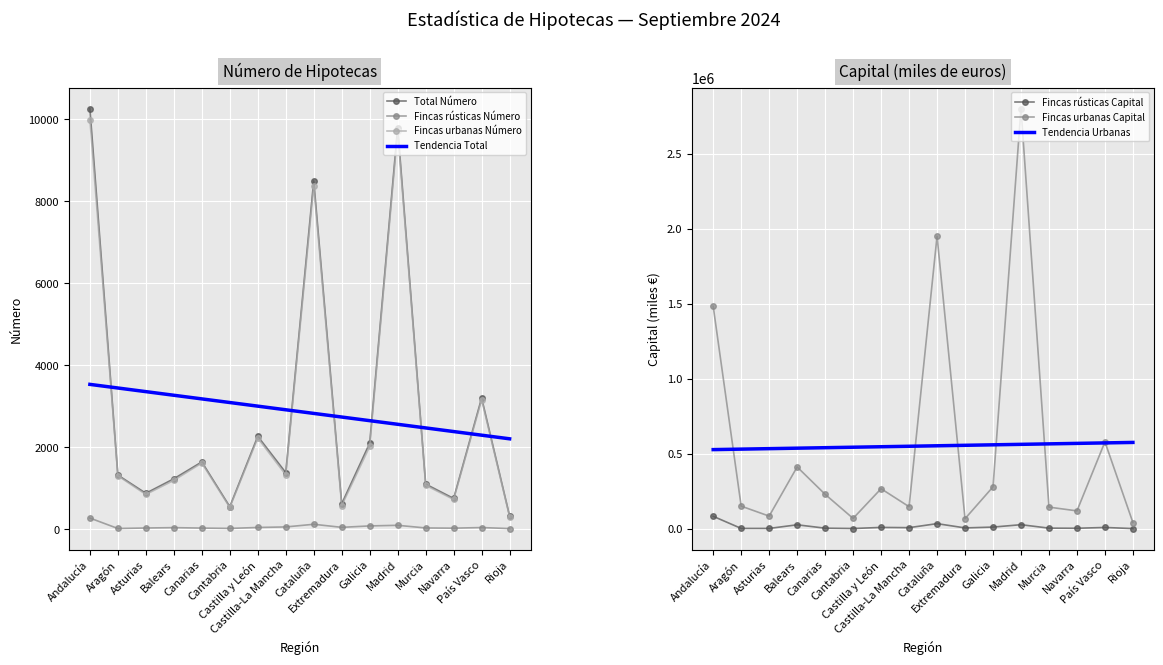

What is the lowest value of the Fincas urbanas Número series?

305.0